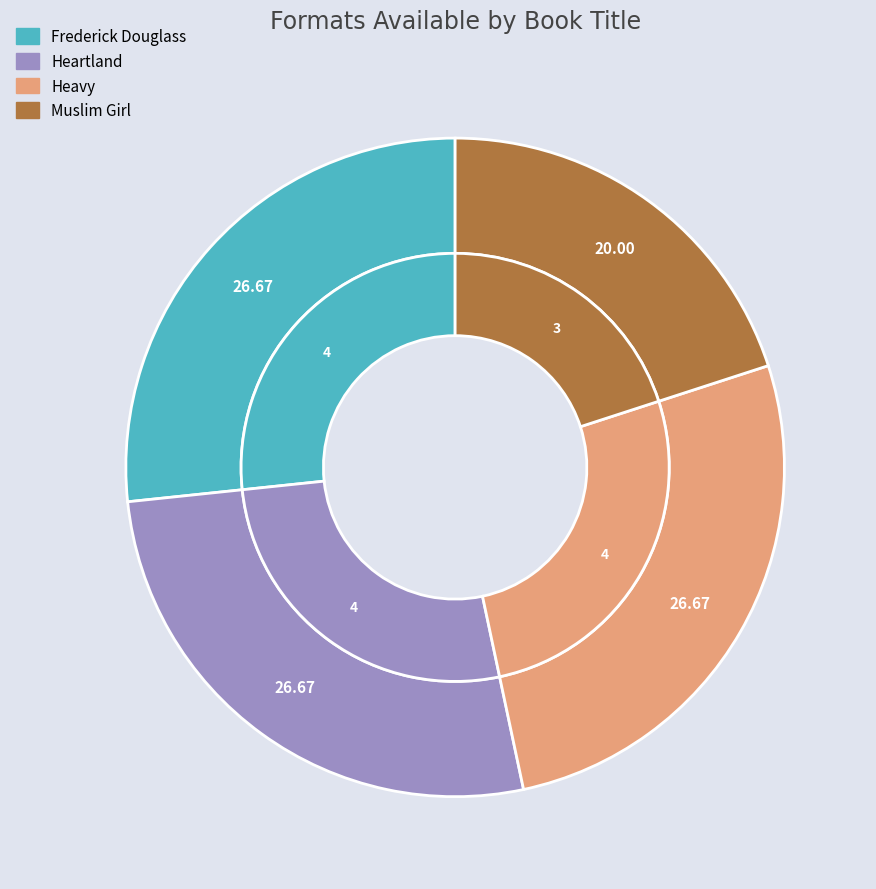

How many segments does this pie chart have?

4